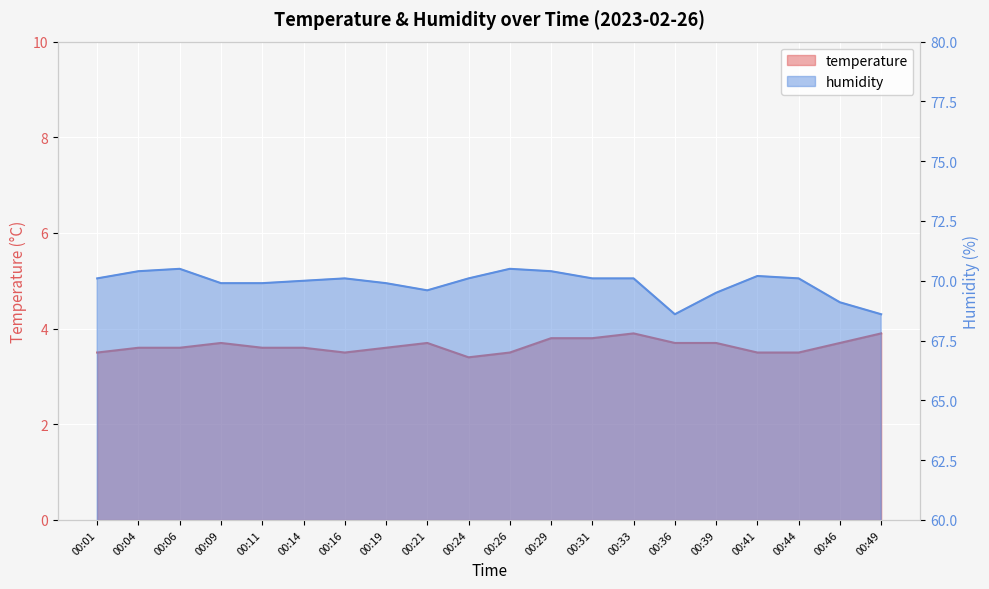

Reading right to left, list all the values displayed in this chart.

temperature: 00:49=3.9	00:46=3.7	00:44=3.5	00:41=3.5	00:39=3.7	00:36=3.7	00:33=3.9	00:31=3.8	00:29=3.8	00:26=3.5	00:24=3.4	00:21=3.7	00:19=3.6	00:16=3.5	00:14=3.6	00:11=3.6	00:09=3.7	00:06=3.6	00:04=3.6	00:01=3.5
humidity: 00:49=68.6	00:46=69.1	00:44=70.1	00:41=70.2	00:39=69.5	00:36=68.6	00:33=70.1	00:31=70.1	00:29=70.4	00:26=70.5	00:24=70.1	00:21=69.6	00:19=69.9	00:16=70.1	00:14=70.0	00:11=69.9	00:09=69.9	00:06=70.5	00:04=70.4	00:01=70.1